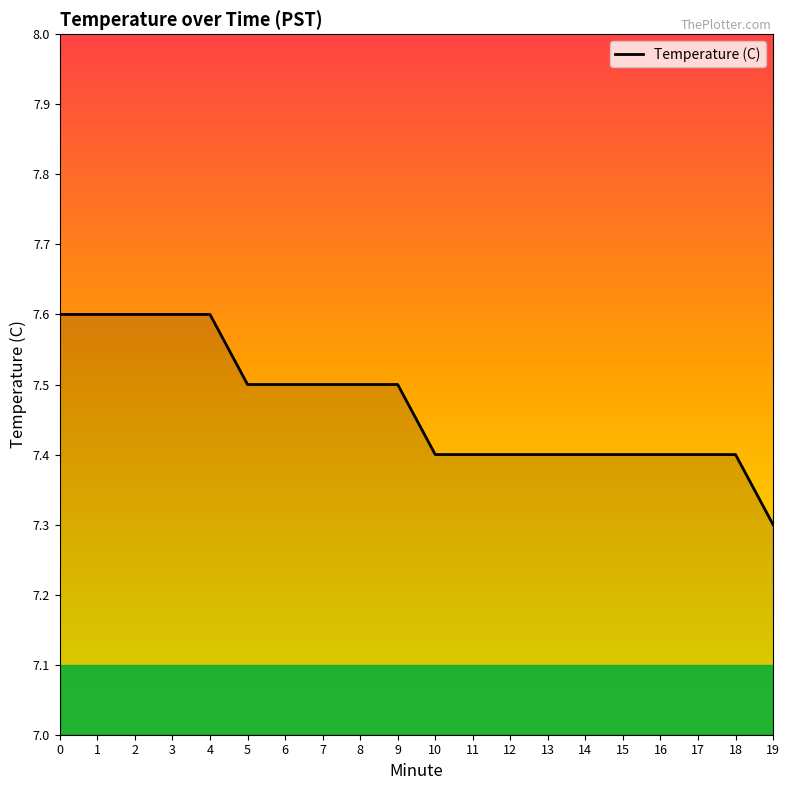

Approximately how many times larger is the value at 2 compared to 13?

1.0